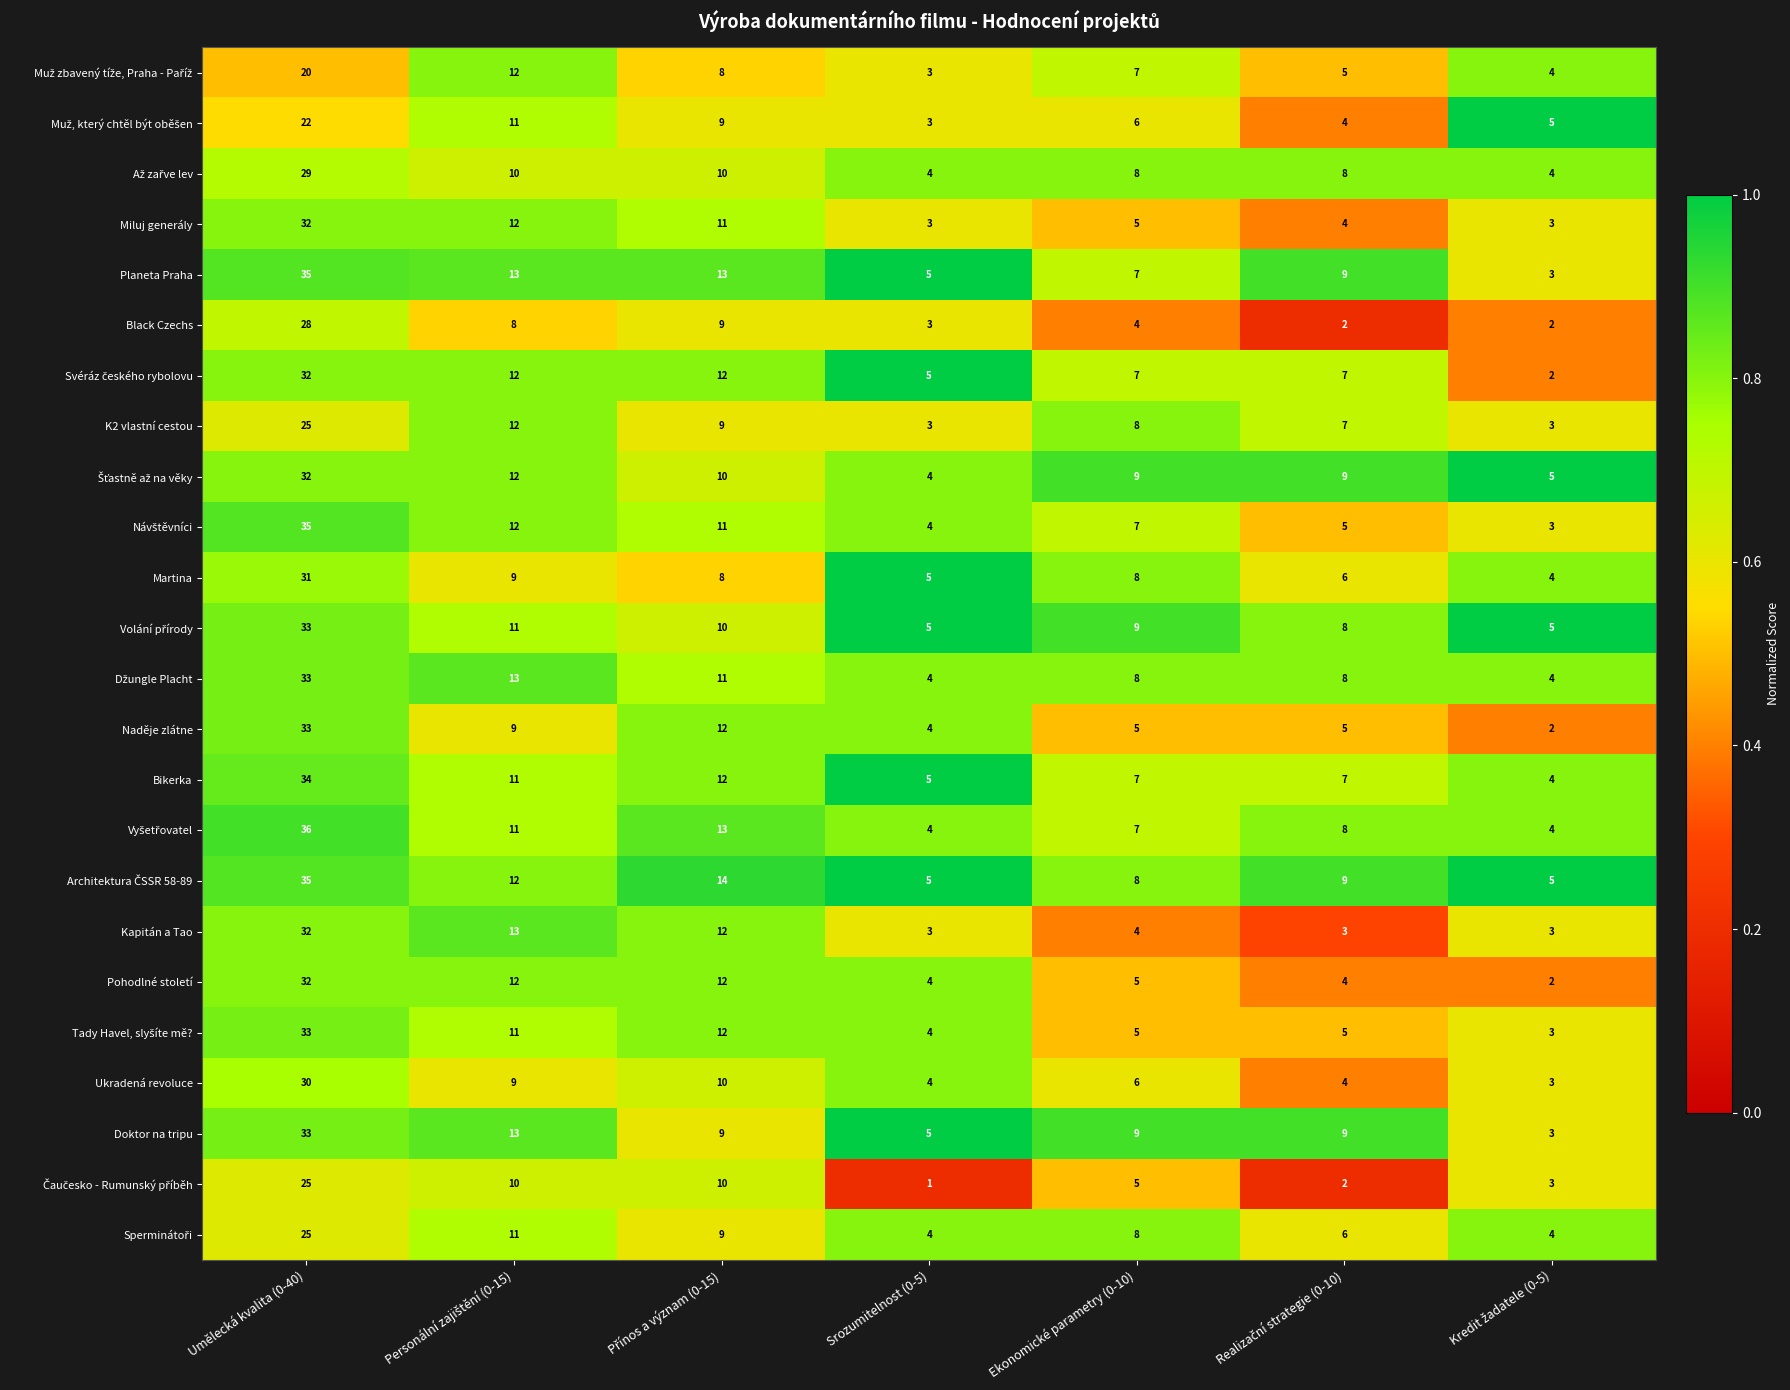

Where does the Naděje zlátne series first go above 5?

Umělecká kvalita (0-40)